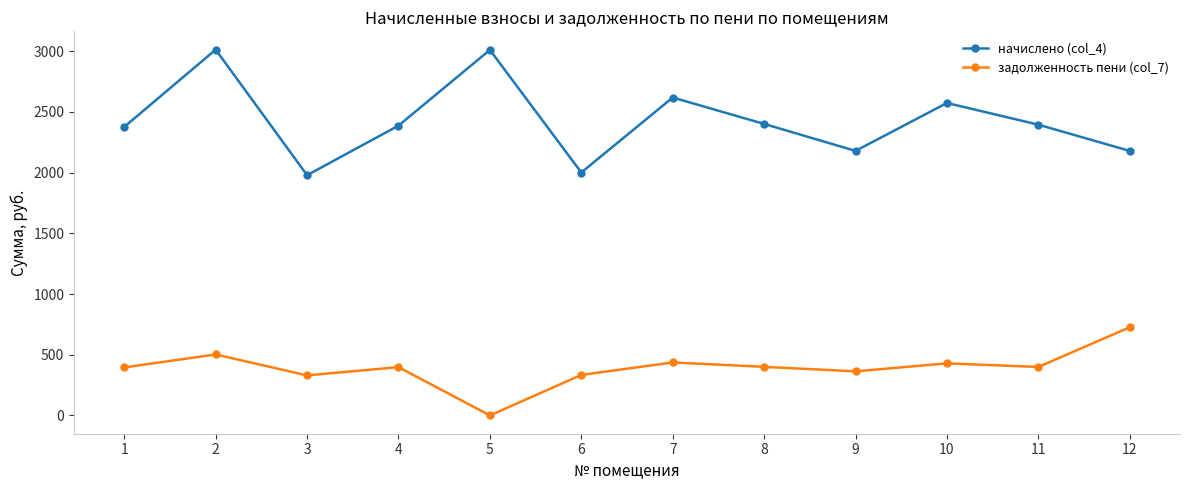

What value does the начислено (col_4) series have at 7?

2618.2